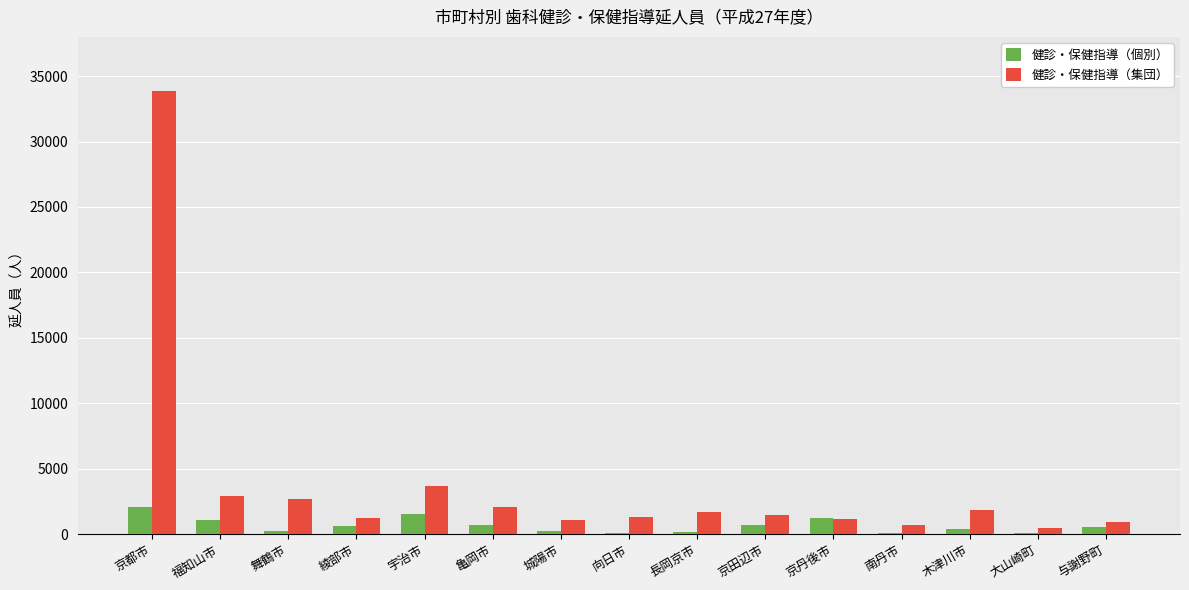

What is the maximum value shown in the chart?

33837